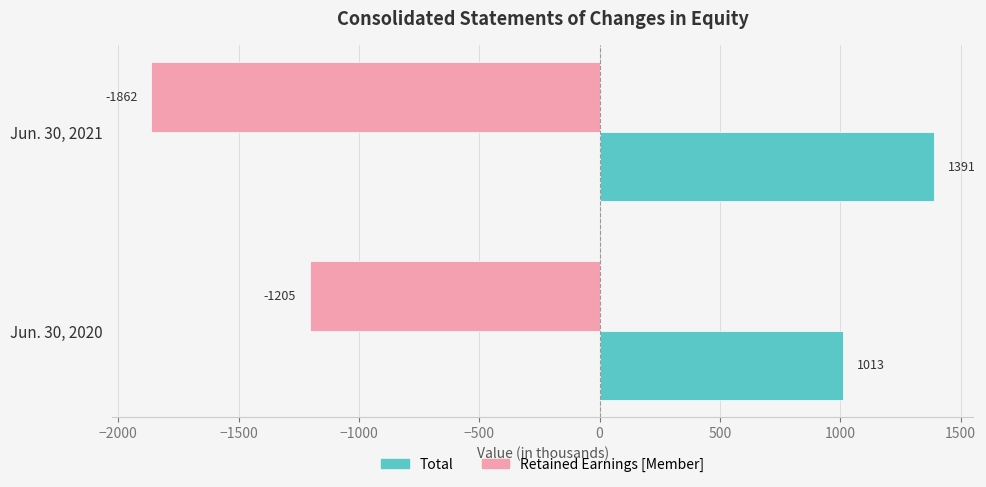

Is it true that Total equals 1391 at Jun. 30, 2021?

True